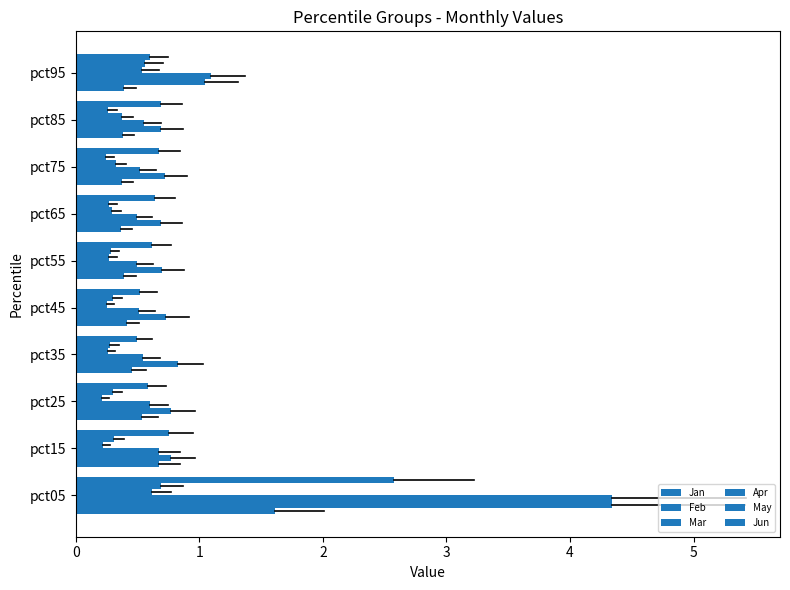

What is the smallest value displayed?

0.2